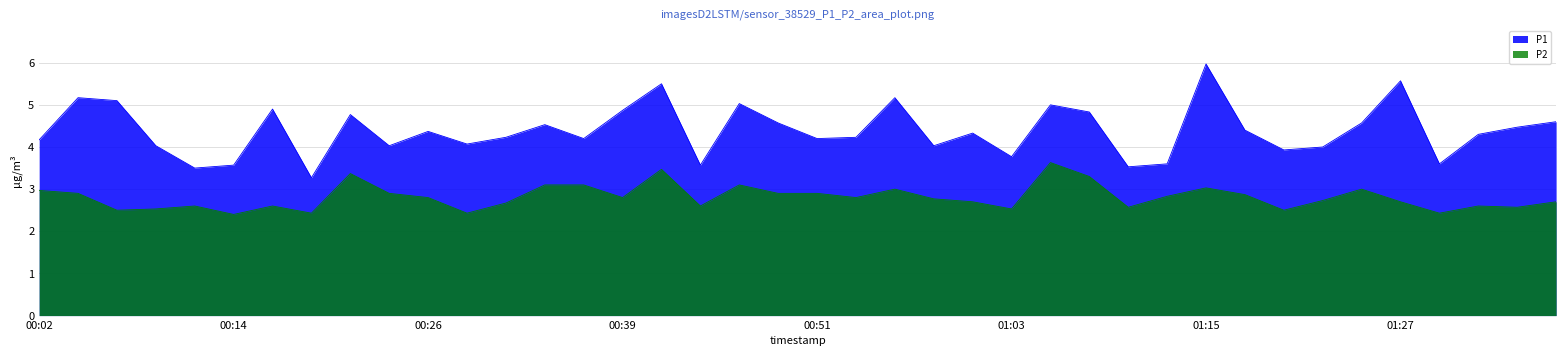

What are all the series names shown in the legend?

P1, P2